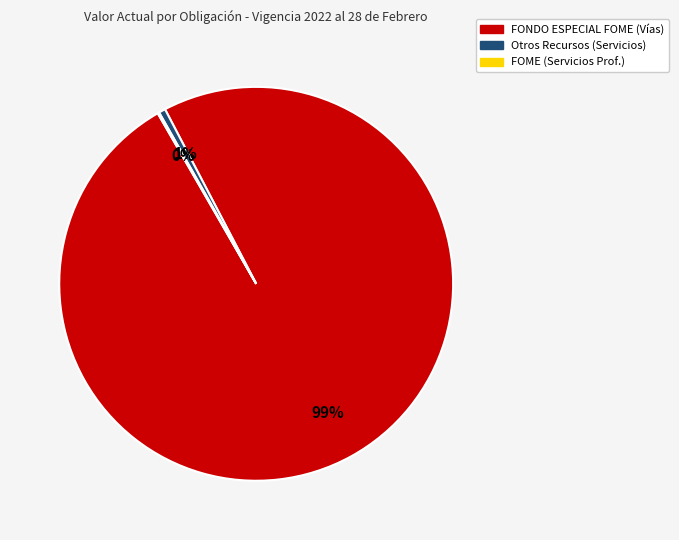

Does any single category account for the majority?

Yes